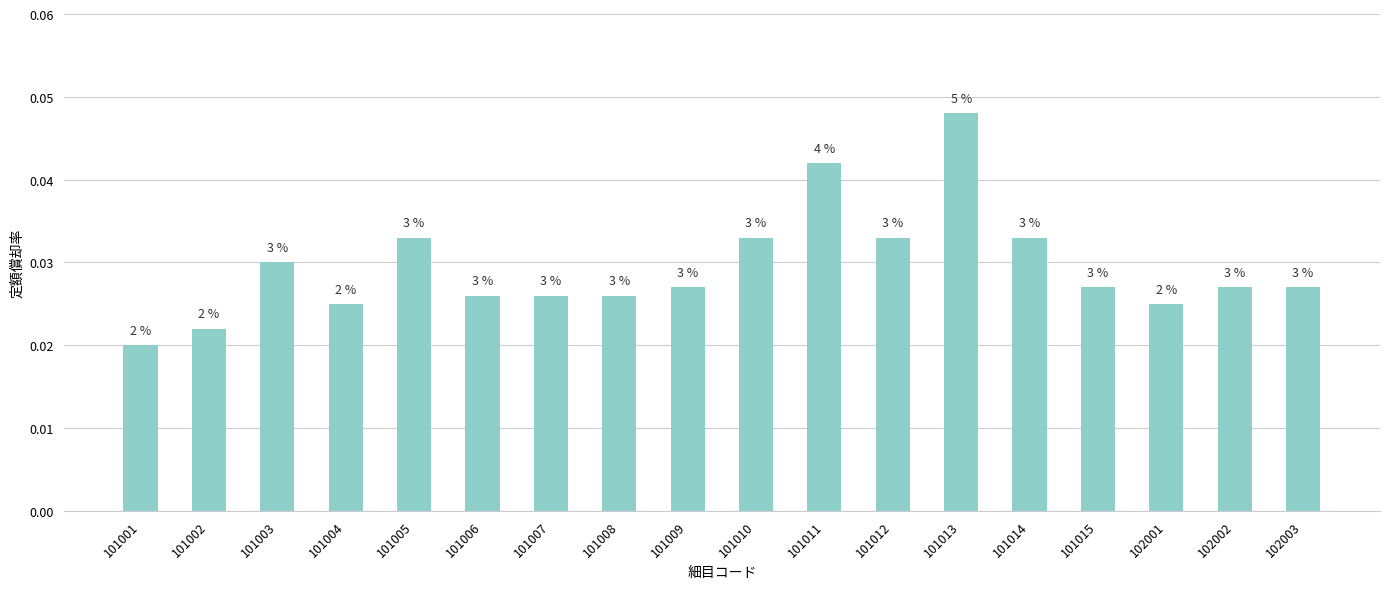

The value at 101003 is 0.0. True or false?

True